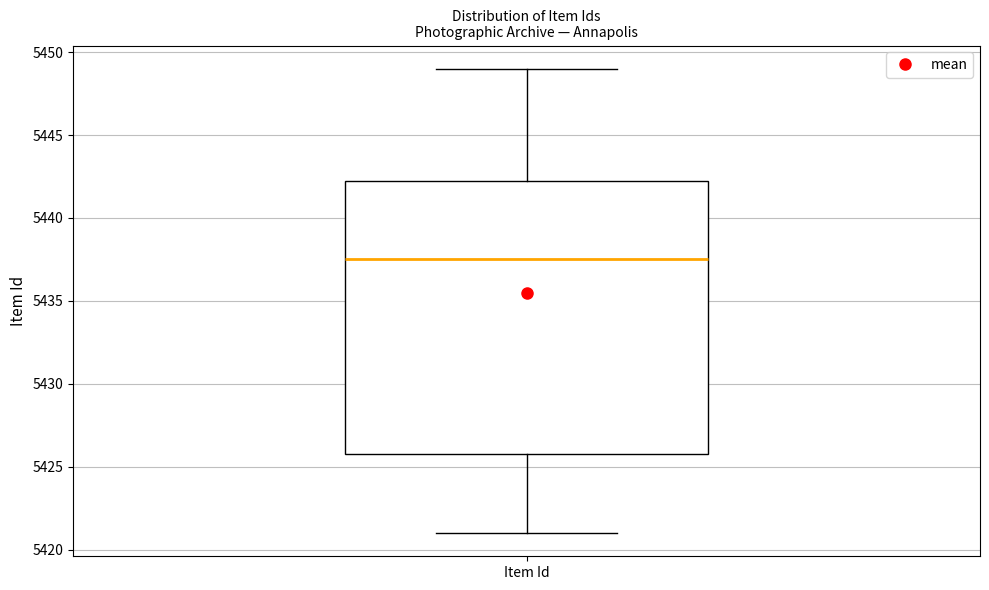

Transcribe this box plot: give where the median line is, the range the box spans, and where the two whiskers end, as read against the y-axis. The values are not printed on the chart, so give them approximately, as read against the axis.

median 5437.5, box 5426.0 to 5442.5, whiskers 5421.0 to 5449.0